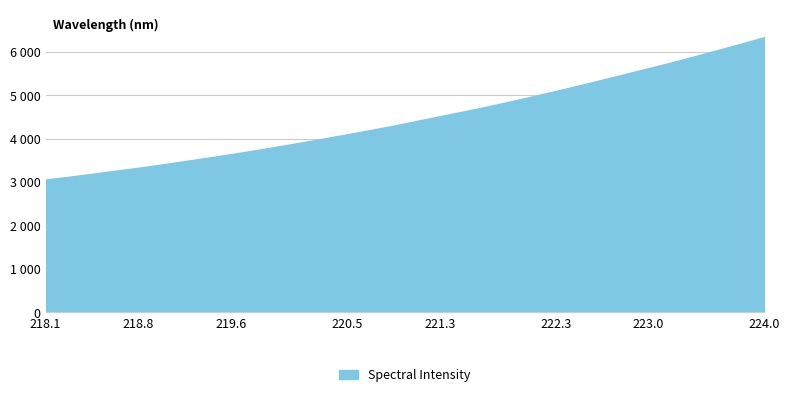

What is the average value?

4476.2